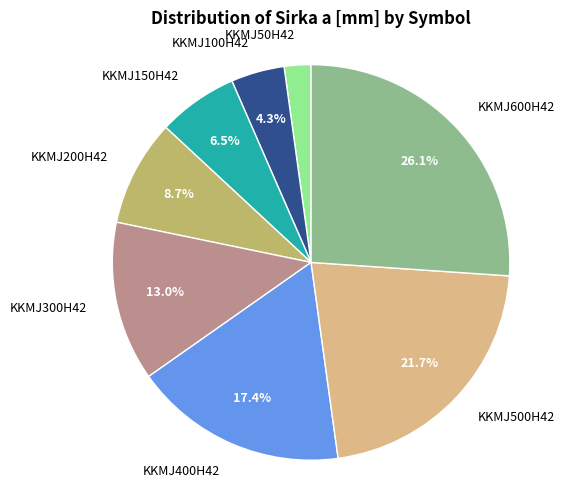

Is the sum of KKMJ100H42 and KKMJ200H42 greater than half?

No